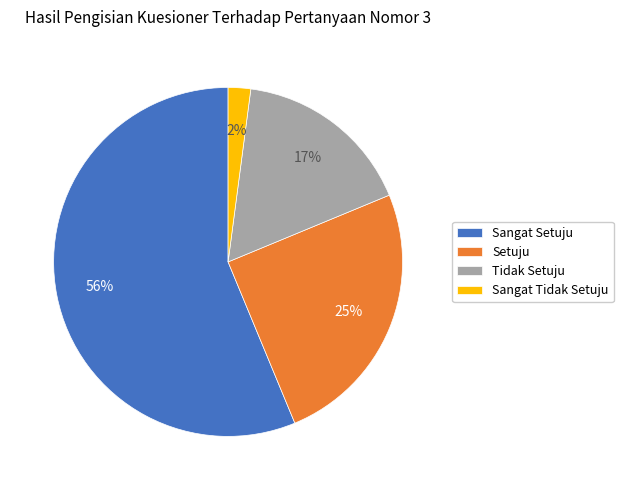

Do Tidak Setuju and Sangat Tidak Setuju together represent more than half of the pie?

No